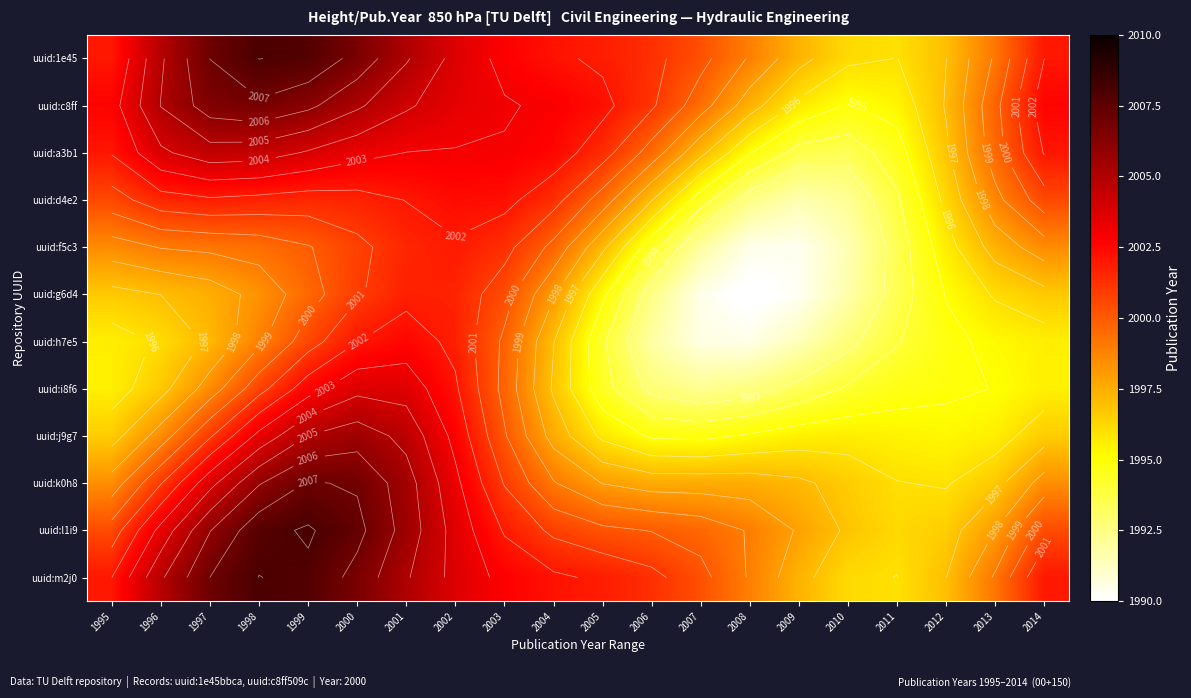

At which category is the sum across all series the highest?

2000